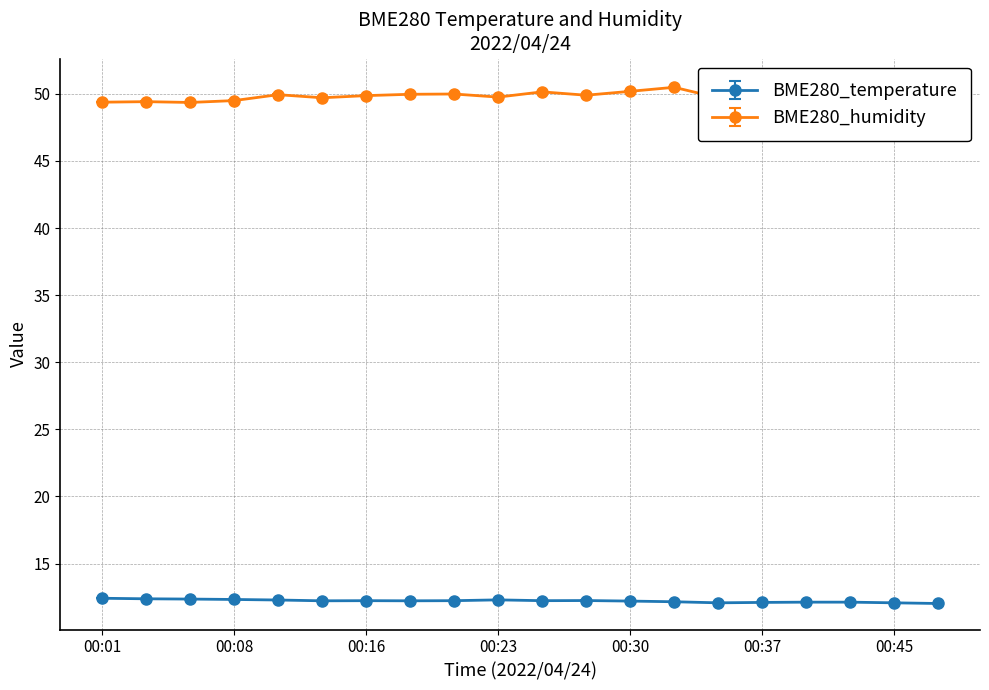

Rank the series by their maximum value, from highest to lowest.

BME280_humidity, BME280_temperature